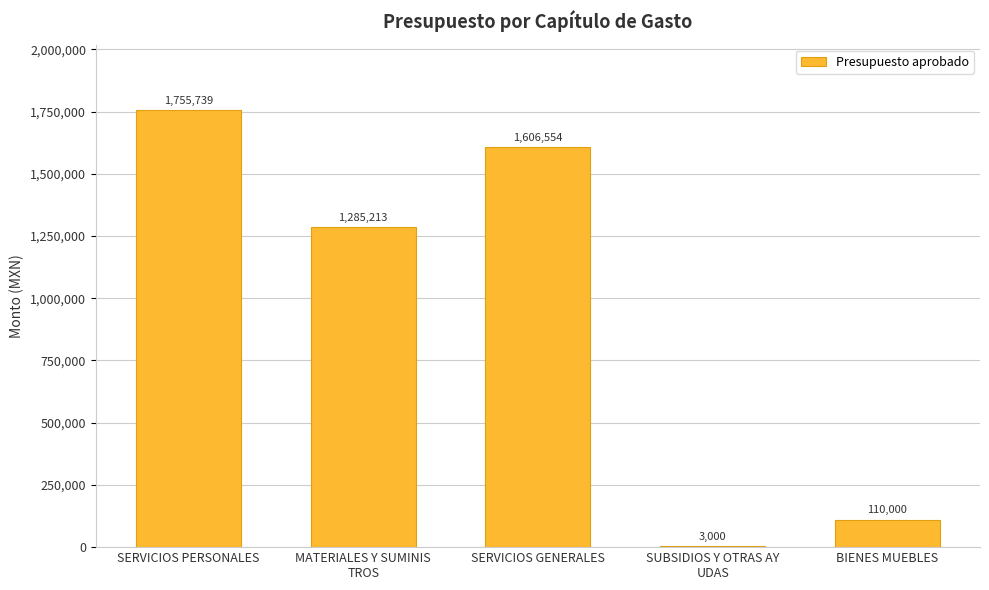

Between SERVICIOS GENERALES and BIENES MUEBLES, which is larger?

SERVICIOS GENERALES